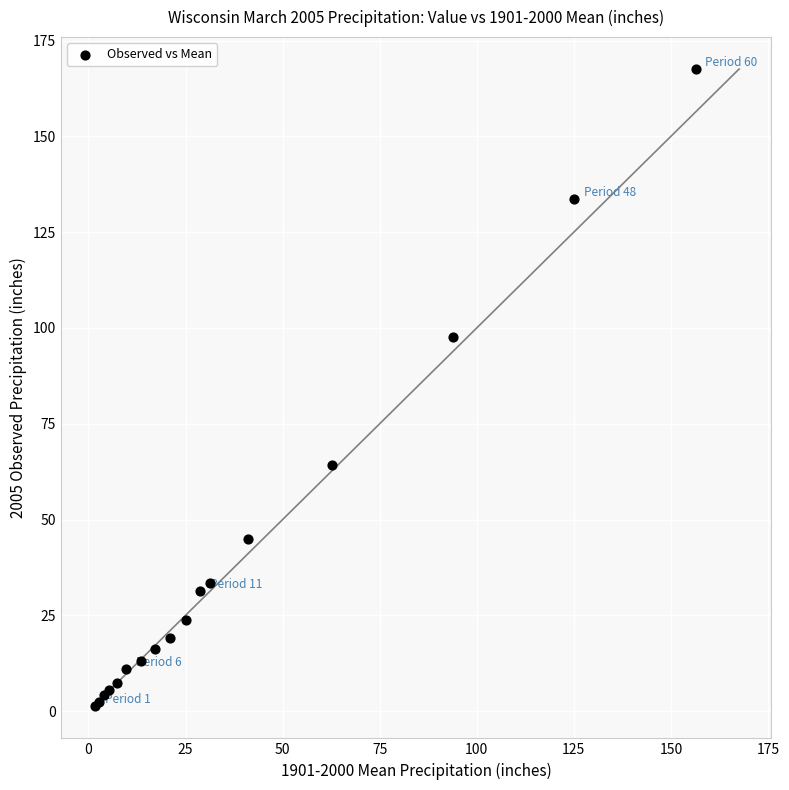

What Y value in the scatter plot is closest to 84?

97.6